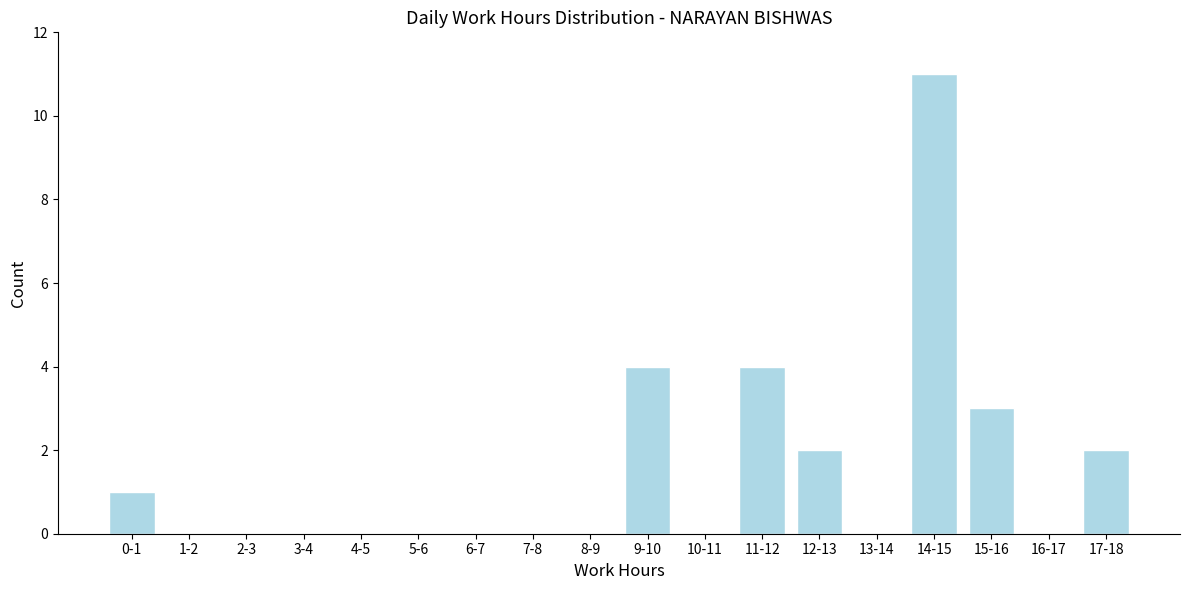

Reading left to right, transcribe all the data shown in this chart.

0-1=1	1-2=0	2-3=0	3-4=0	4-5=0	5-6=0	6-7=0	7-8=0	8-9=0	9-10=4	10-11=0	11-12=4	12-13=2	13-14=0	14-15=11	15-16=3	16-17=0	17-18=2